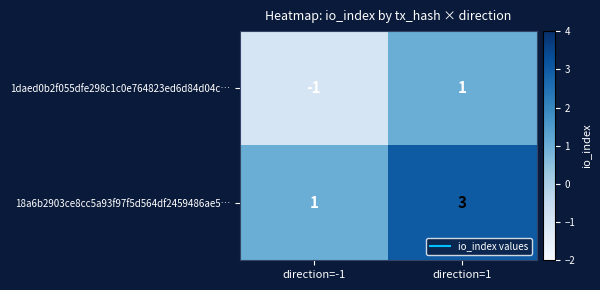

Reading left to right, list all the values displayed in this chart.

1daed0b2f055dfe298c1c0e764823ed6d84d04c…: -1	1
18a6b2903ce8cc5a93f97f5d564df2459486ae5…: 1	3